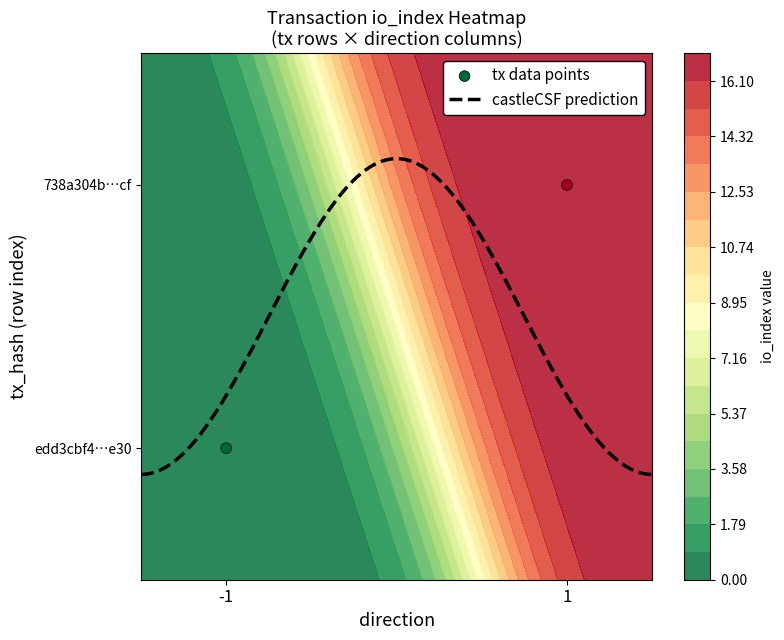

How many data points in 738a304b58b746bba3af7c78be65932cd77b7cf are less than 17?

1